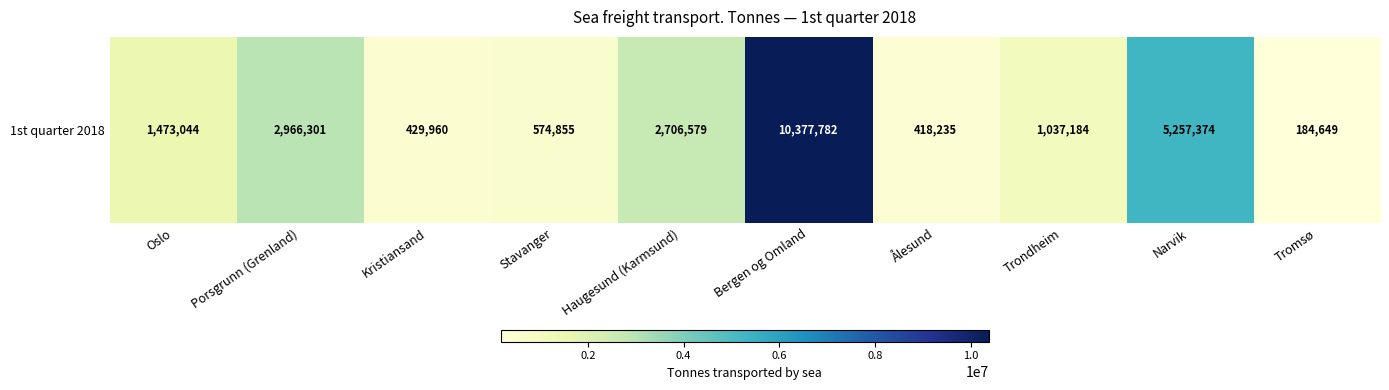

Which label corresponds to the largest value in the chart?

Bergen og Omland